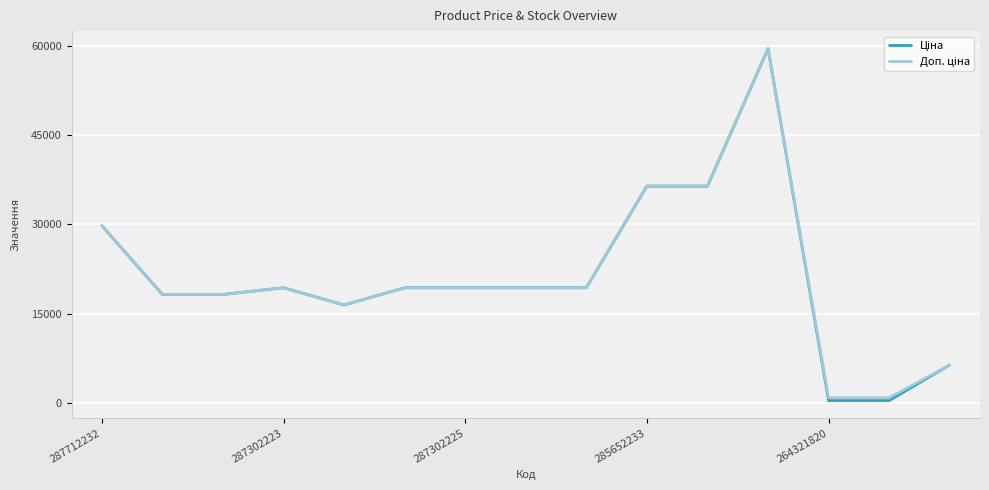

Is this an area chart (filled region under the line)?

No